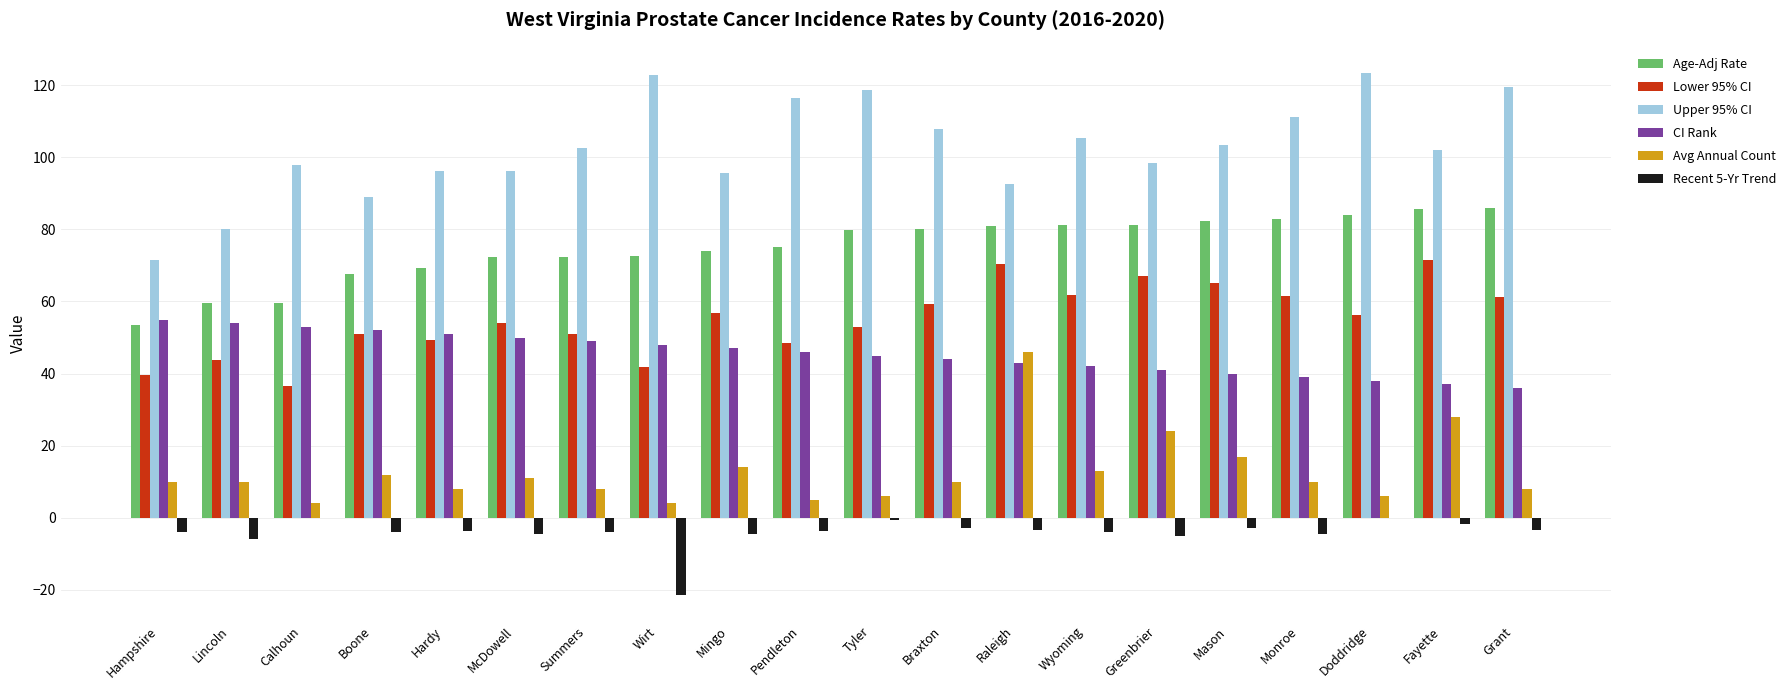

Which series changed the most between Calhoun and Braxton?

Lower 95% CI